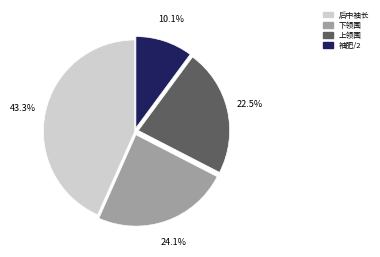

Does any single category account for the majority?

No